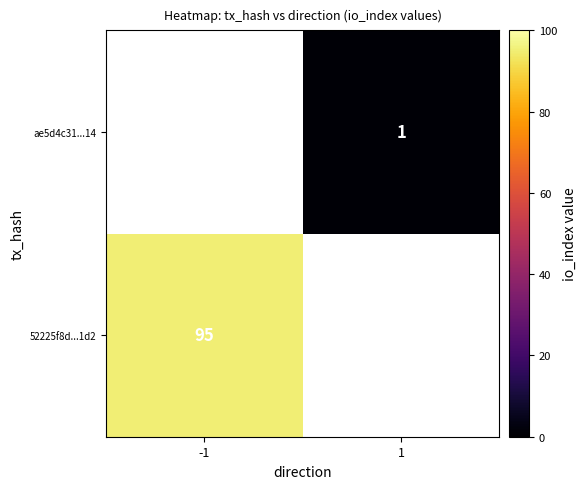

The value of 52225f8d...1d2 at -1 is 151. True or false?

False